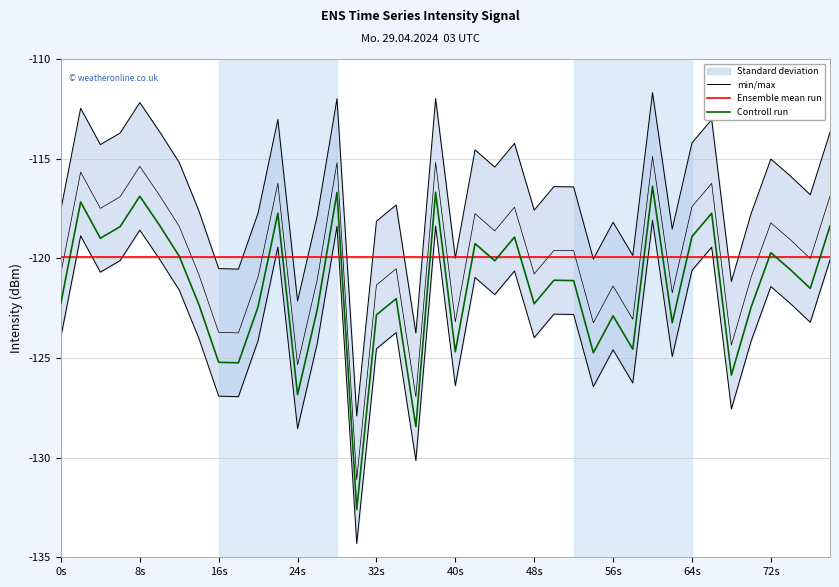

Which series has the largest range (max minus min)?

min/max